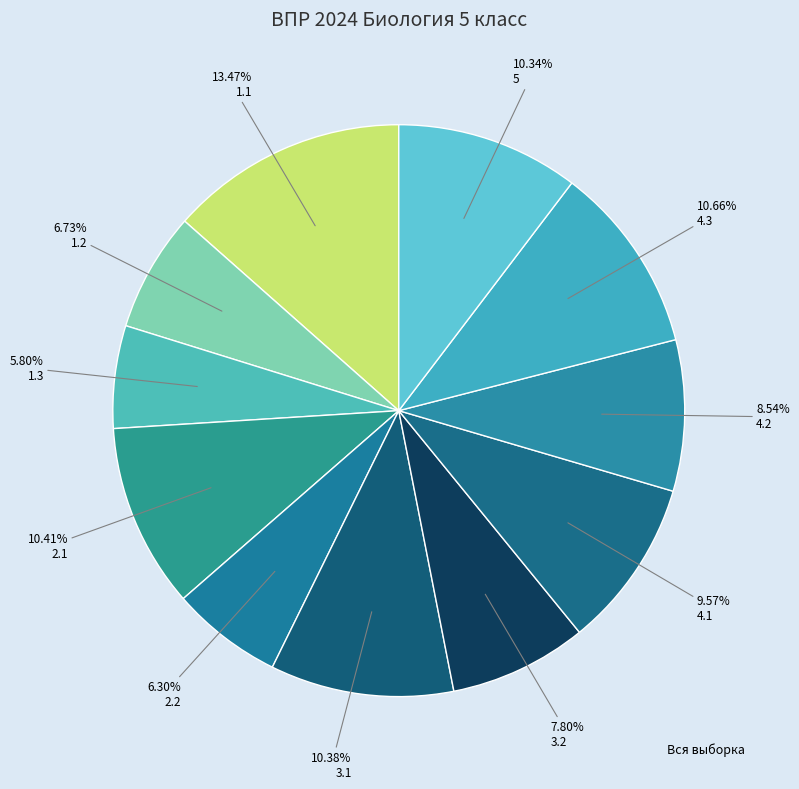

Count the number of slices in the pie.

11